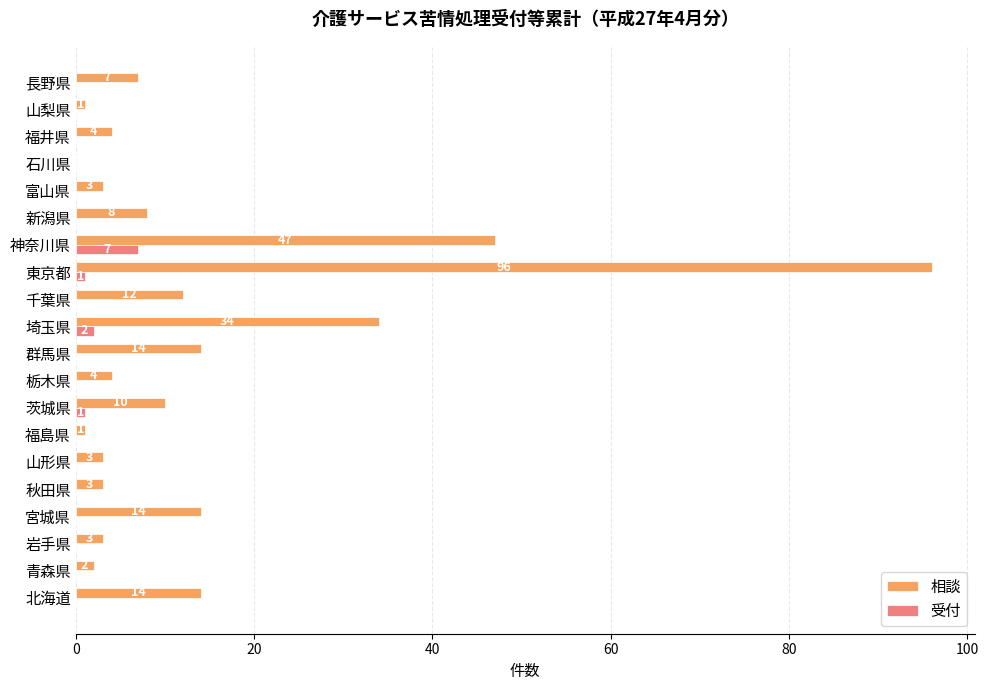

What is the highest value of the 相談 series?

96